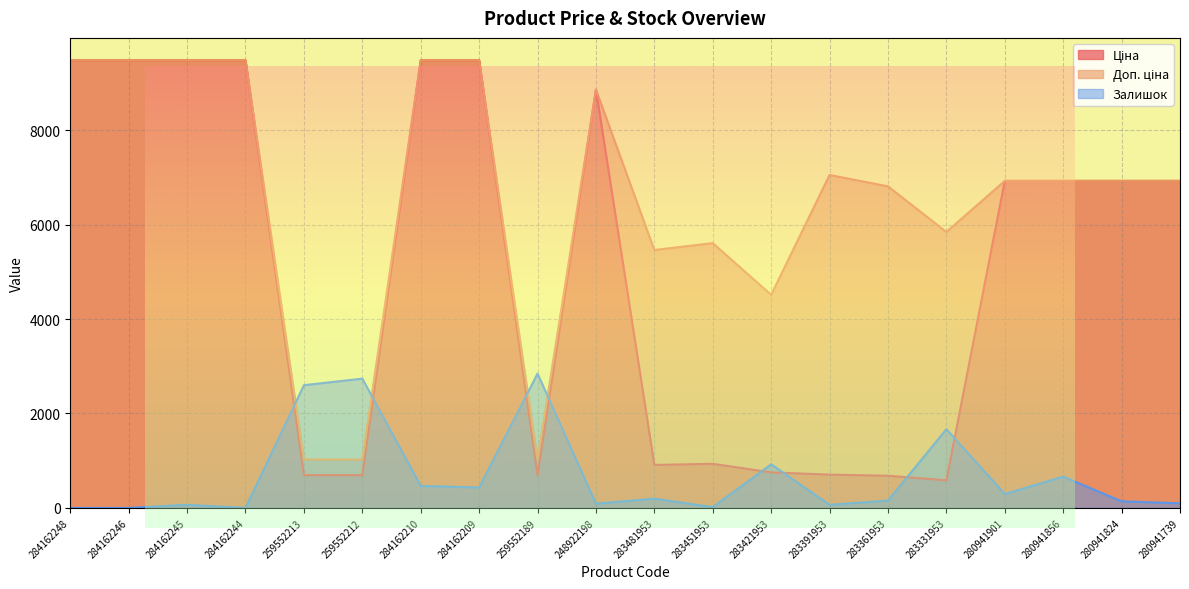

At which label does Ціна reach its peak?

284162248